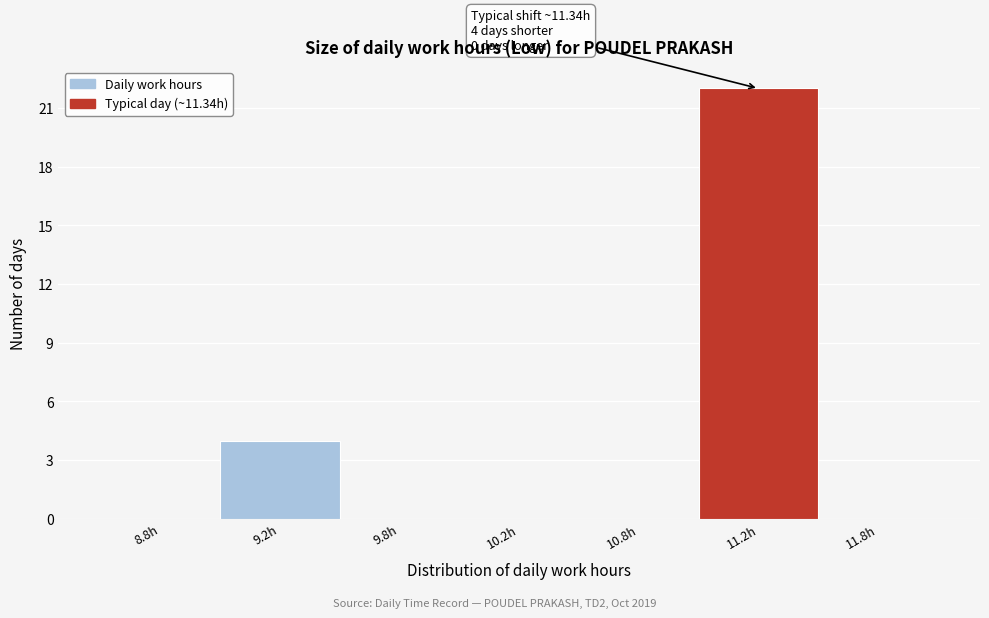

Reading right to left, transcribe all the data shown in this chart.

11.8h=0	11.2h=22	10.8h=0	10.2h=0	9.8h=0	9.2h=4	8.8h=0